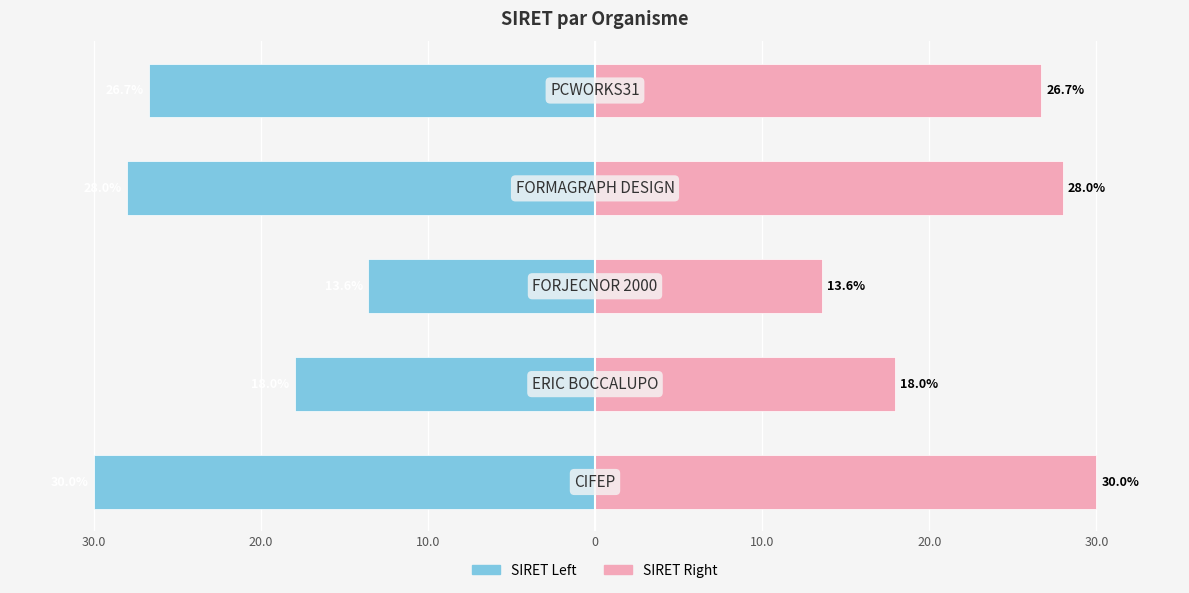

At 20.0, list the series in order from smallest to largest.

SIRET Left, SIRET Right